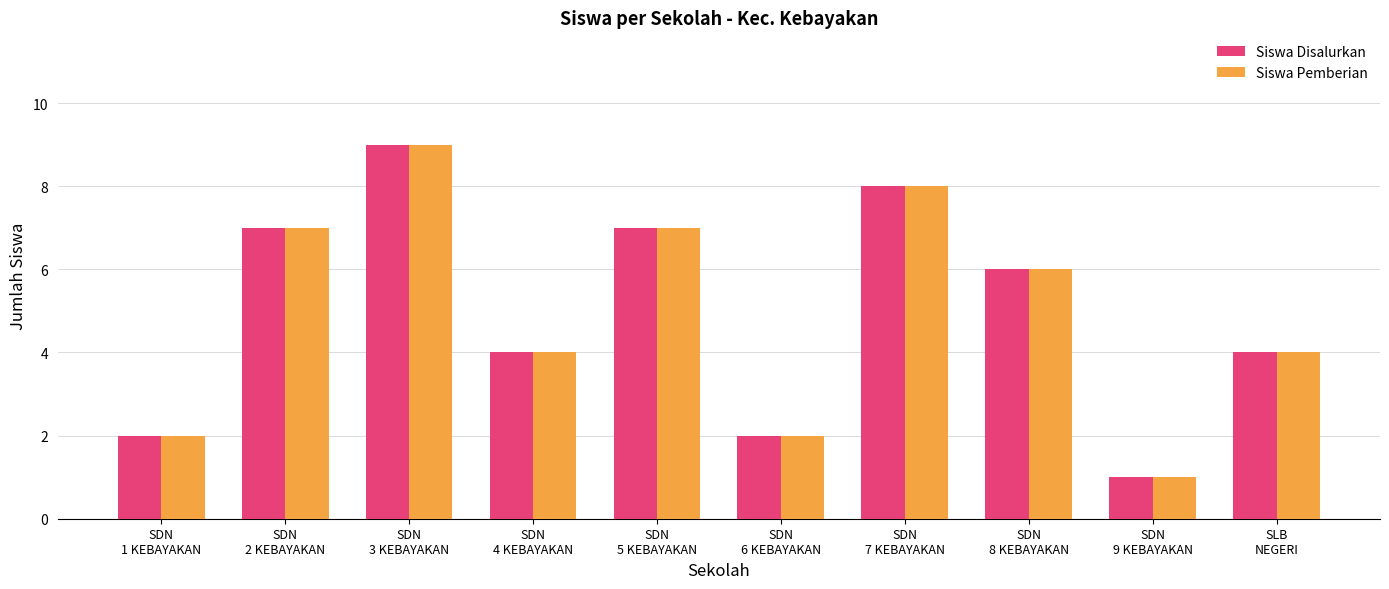

How many Siswa Pemberian values are between 2 and 7?

7